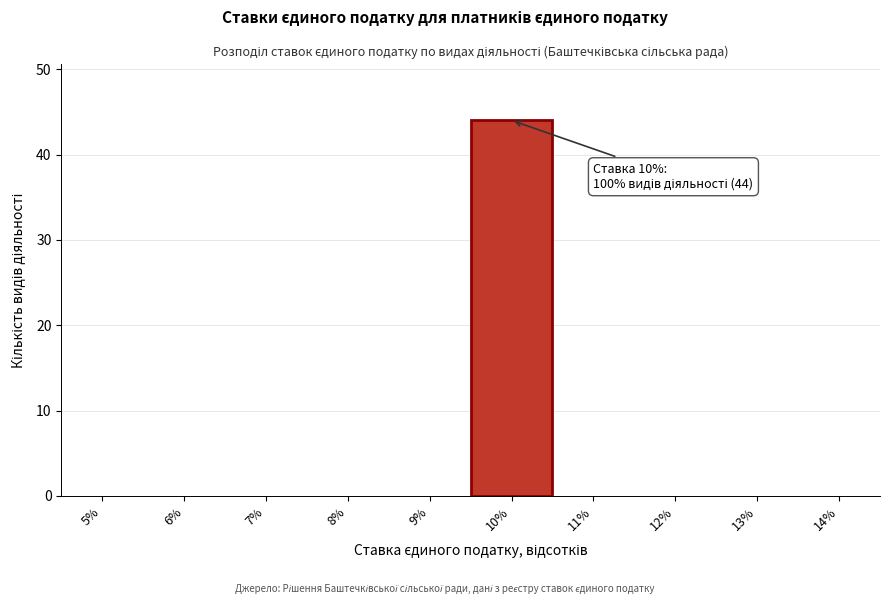

Reading left to right, extract all data points from this chart.

5%=0	6%=0	7%=0	8%=0	9%=0	10%=44	11%=0	12%=0	13%=0	14%=0